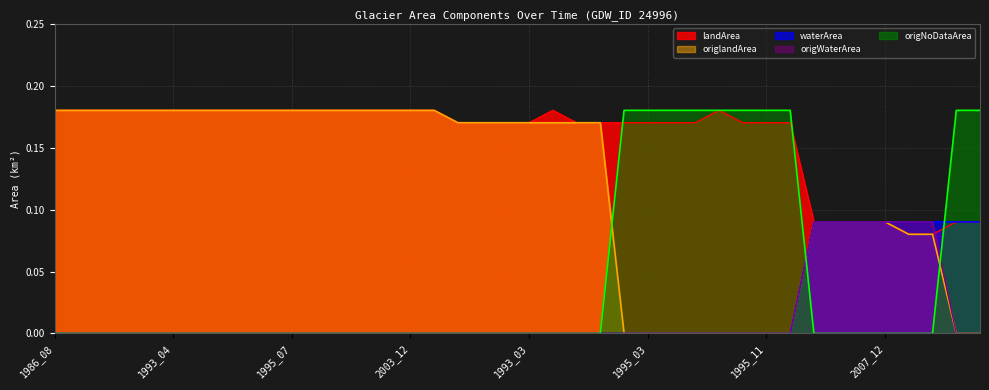

True or false: origNoDataArea and waterArea intersect in this chart.

True